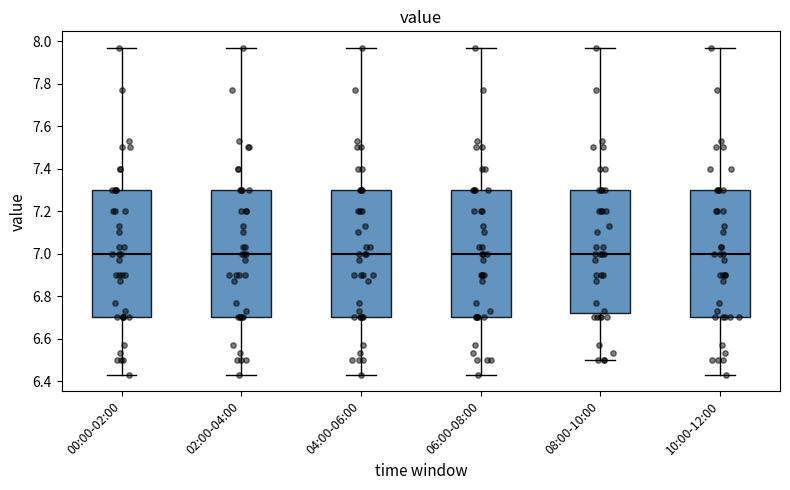

Reading left to right, transcribe this box plot: for each box, give where its median line is, the range the box spans, and where its two whiskers end, as read against the y-axis. The values are not printed on the chart, so give them approximately, as read against the axis.

00:00-02:00: median 7.00, box 6.70 to 7.30, whiskers 6.44 to 7.98
02:00-04:00: median 7.00, box 6.70 to 7.30, whiskers 6.44 to 7.98
04:00-06:00: median 7.00, box 6.70 to 7.30, whiskers 6.44 to 7.98
06:00-08:00: median 7.00, box 6.70 to 7.30, whiskers 6.44 to 7.98
08:00-10:00: median 7.00, box 6.72 to 7.30, whiskers 6.50 to 7.98
10:00-12:00: median 7.00, box 6.70 to 7.30, whiskers 6.44 to 7.98